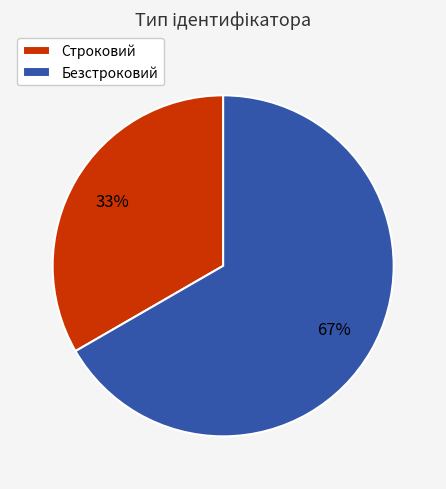

To the nearest percent, what is the combined percentage of Строковий and Безстроковий?

100%